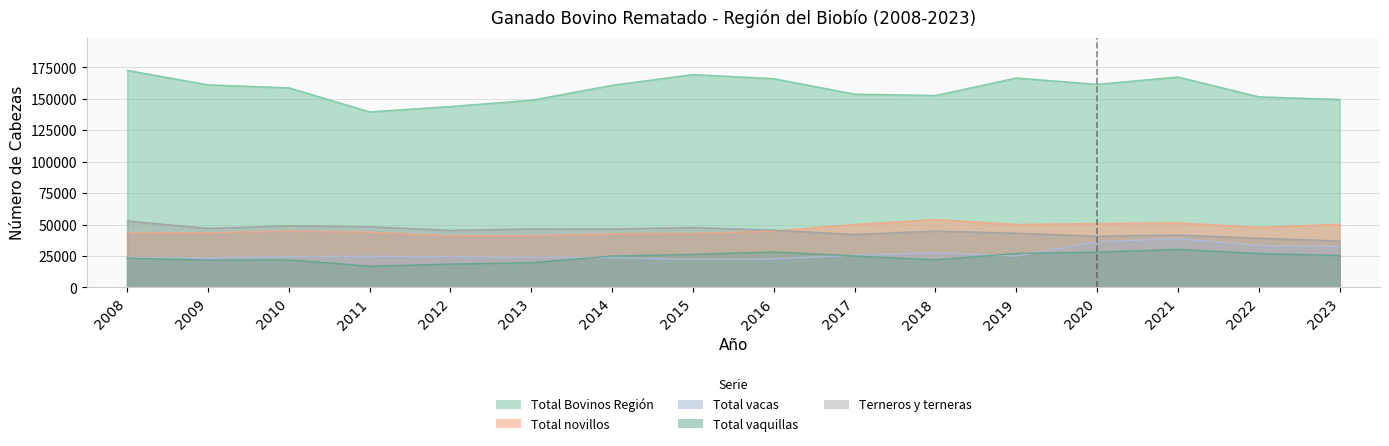

At which category does the chart reach its peak across all series?

2008